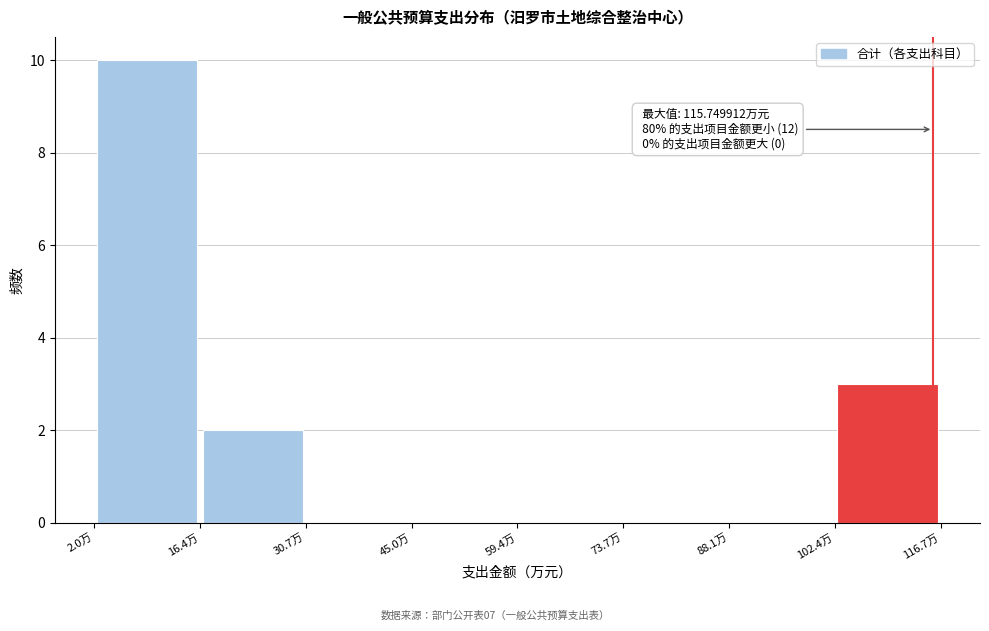

Over which range of the x-axis is the bar tallest?

2 to 16